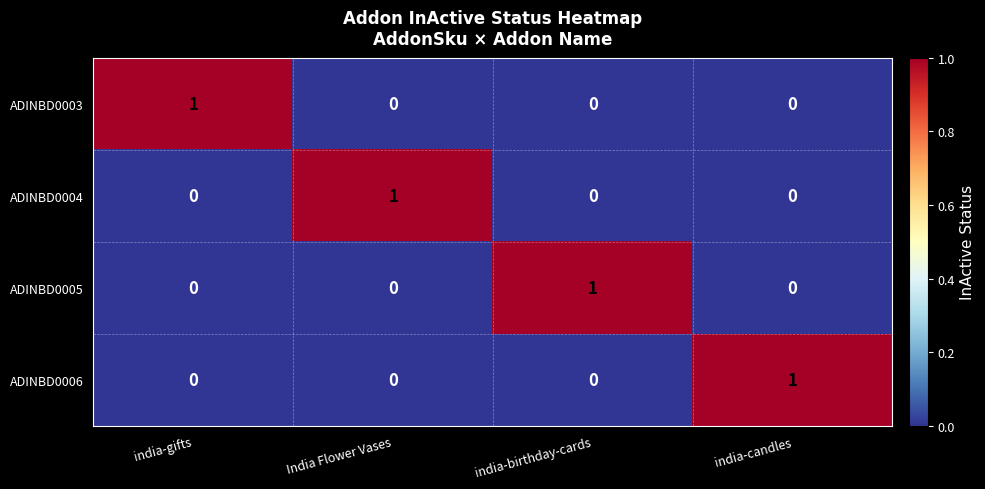

Which category has the highest value in the ADINBD0003 series?

india-gifts